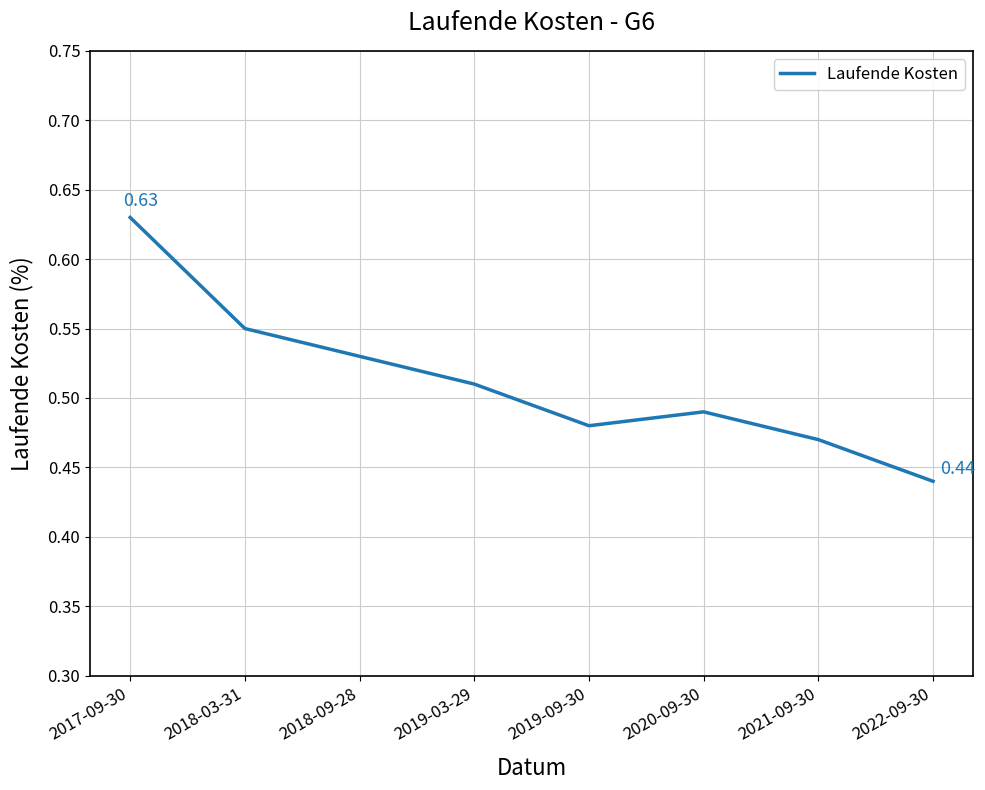

How many lines are shown in the chart?

1